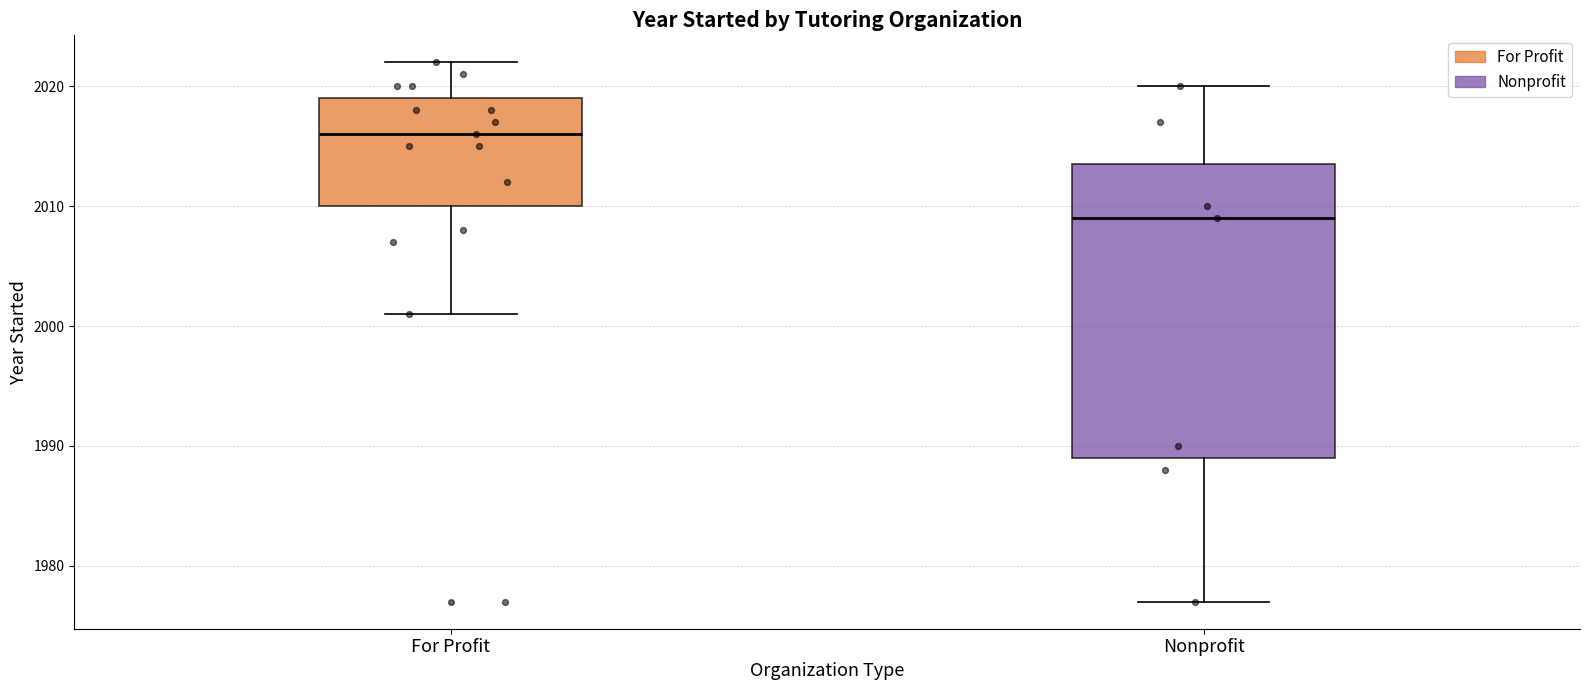

Which box's median line is the lowest?

Nonprofit